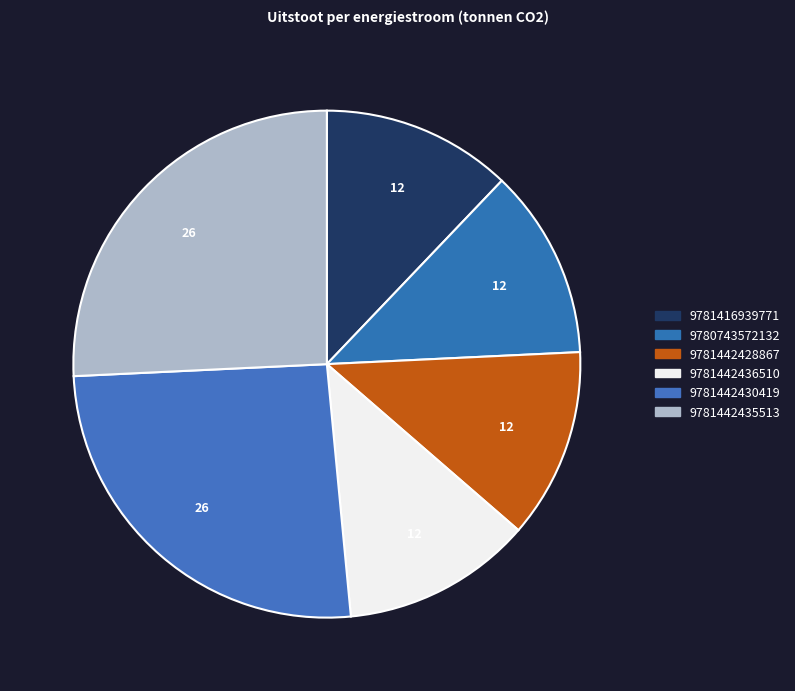

Count the number of slices in the pie.

6